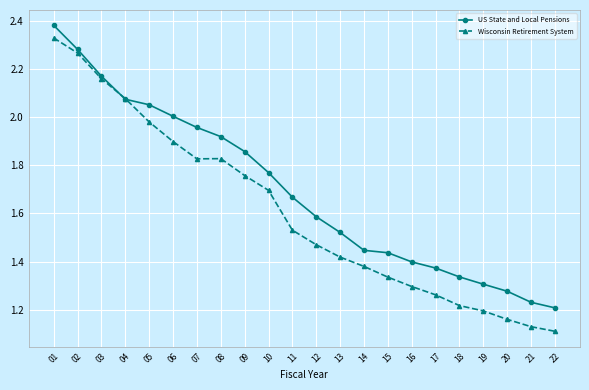

The Wisconsin Retirement System series shows 3.1 at 09. True or false?

False